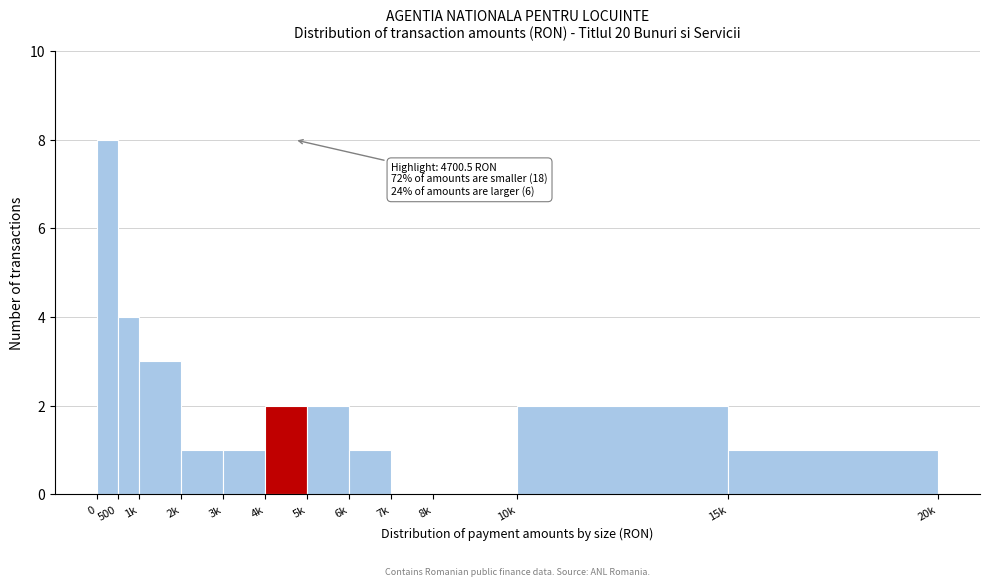

Reading left to right, extract all data points from this chart.

0=8	500=4	1k=3	2k=1	3k=1	4k=2	5k=2	6k=1	7k=0	8k=0	10k=2	15k=1